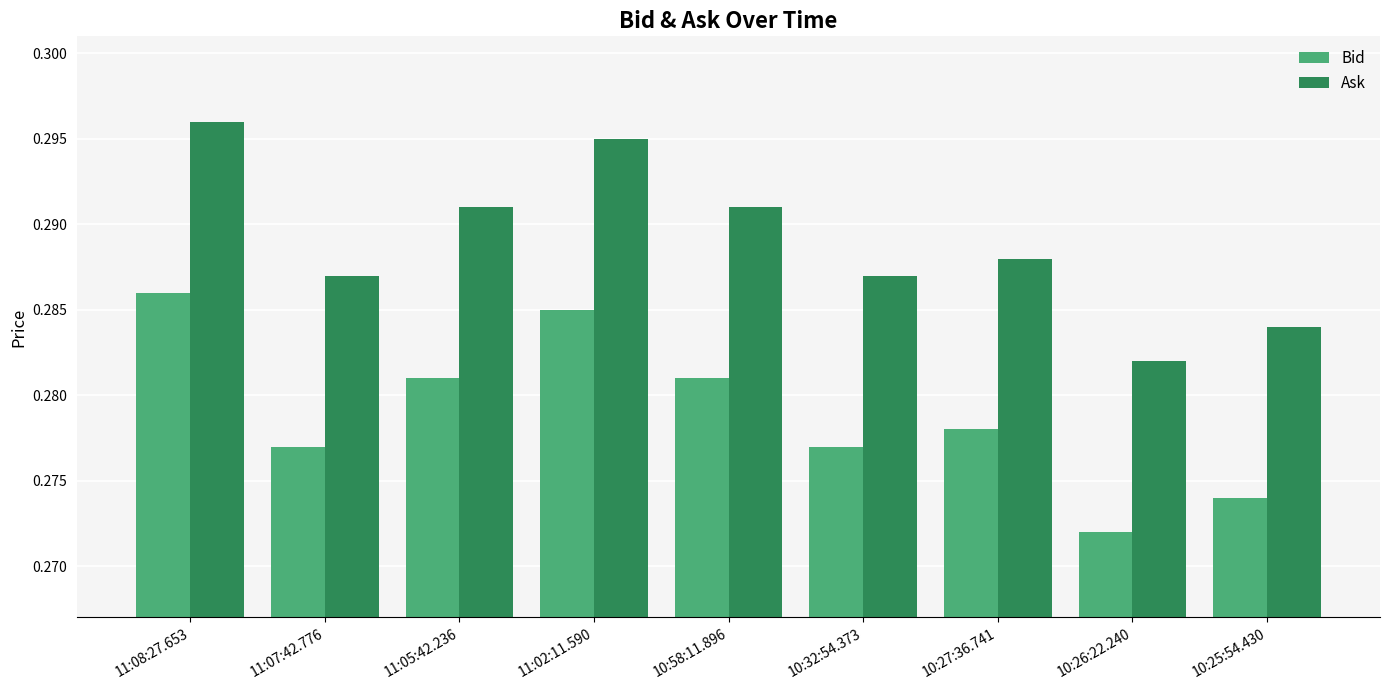

What is the label of the 7th bar from the left?

10:27:36.741